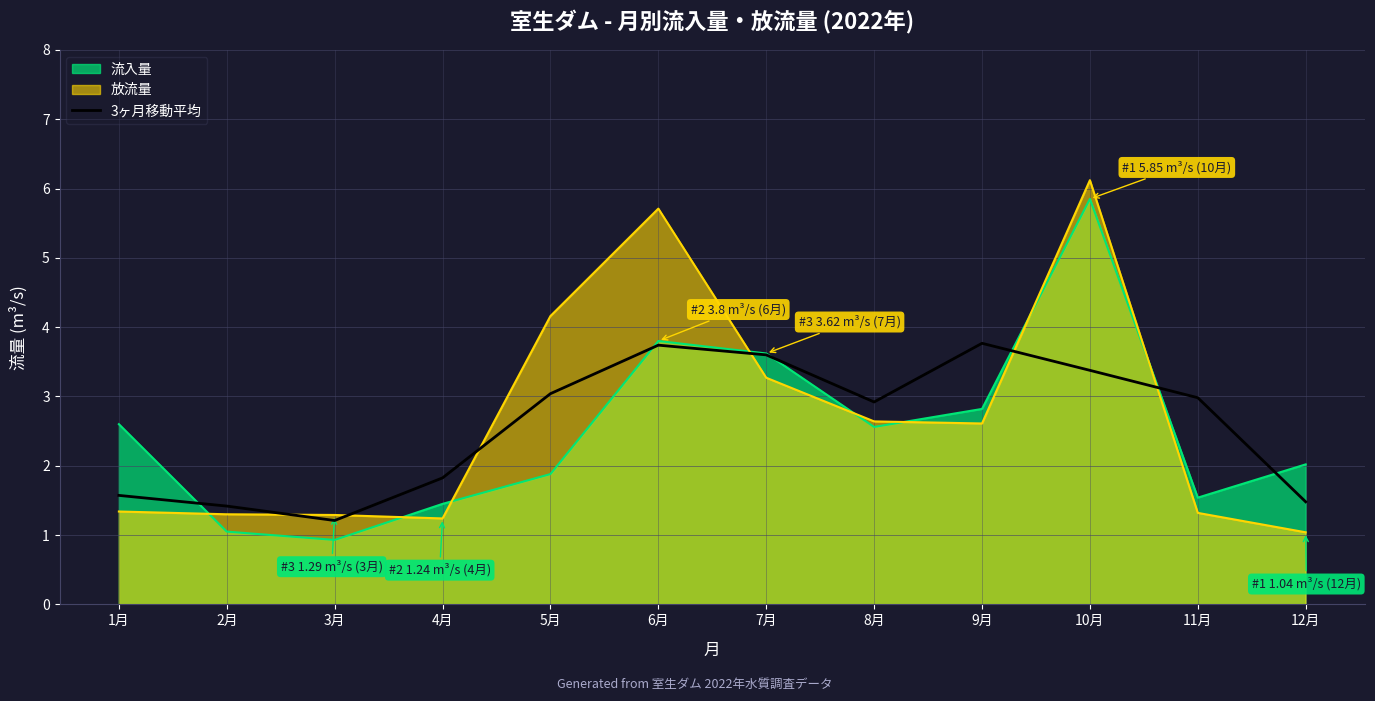

What is the maximum value shown in the chart?

6.1